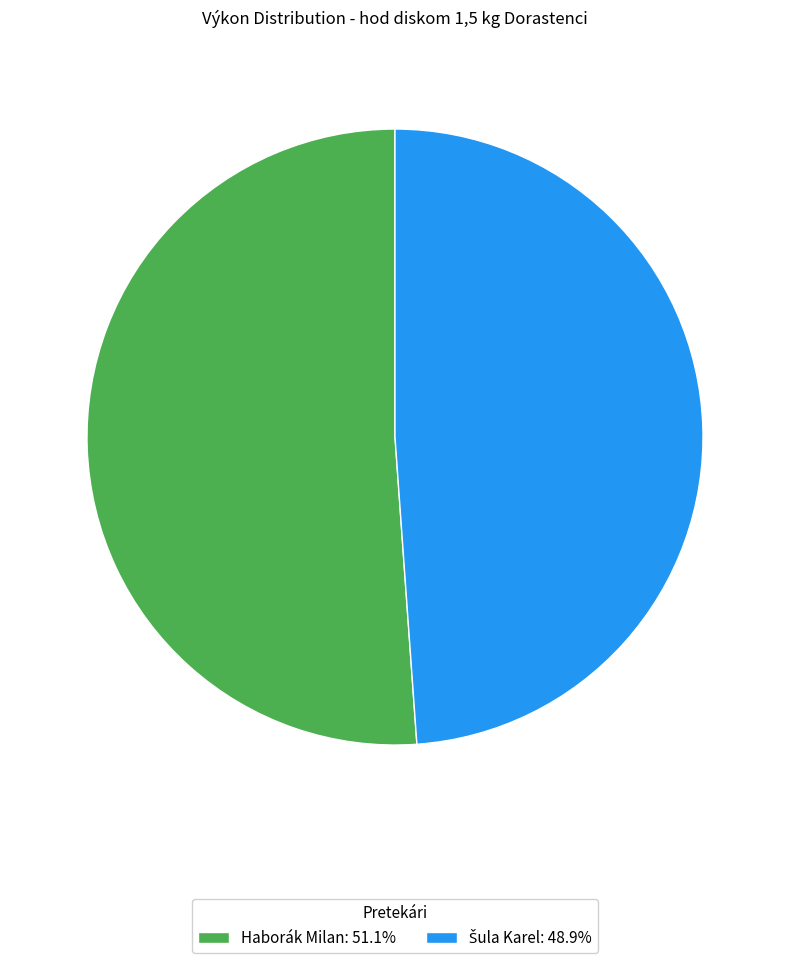

How many slices are in this pie chart?

2